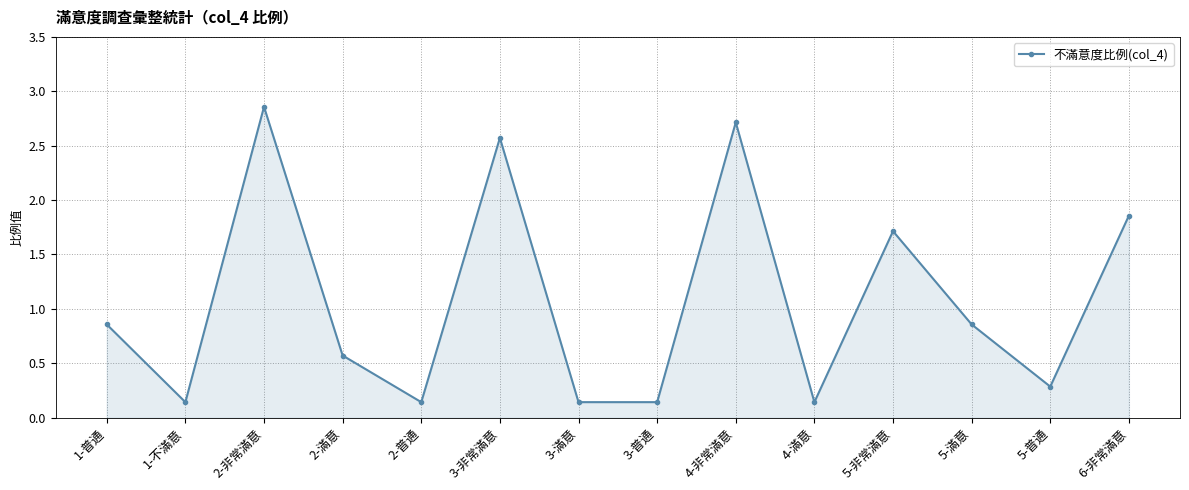

What is the label of the 14th point from the right?

1-普通